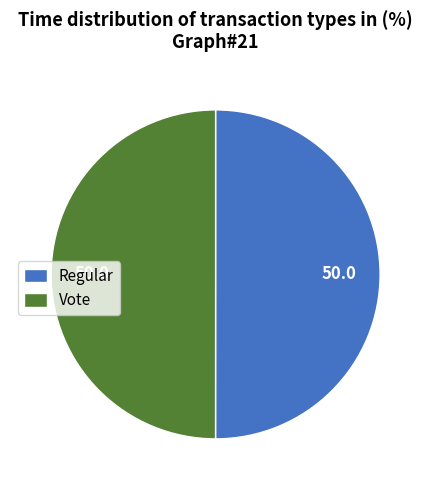

The Vote slice represents 35% of the pie. True or false?

False